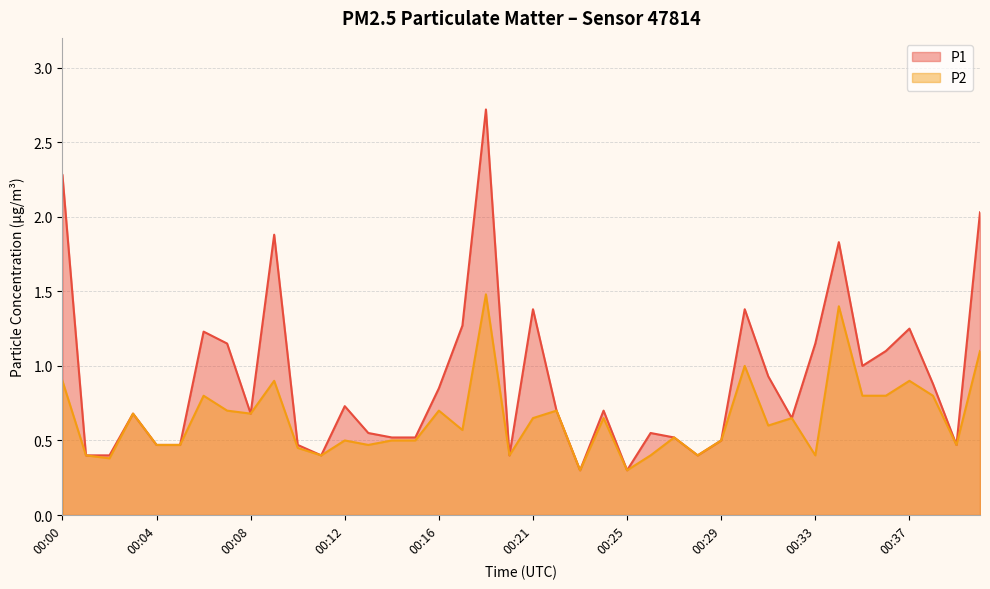

Between 00:03 and 00:09, which series saw the biggest shift?

P1